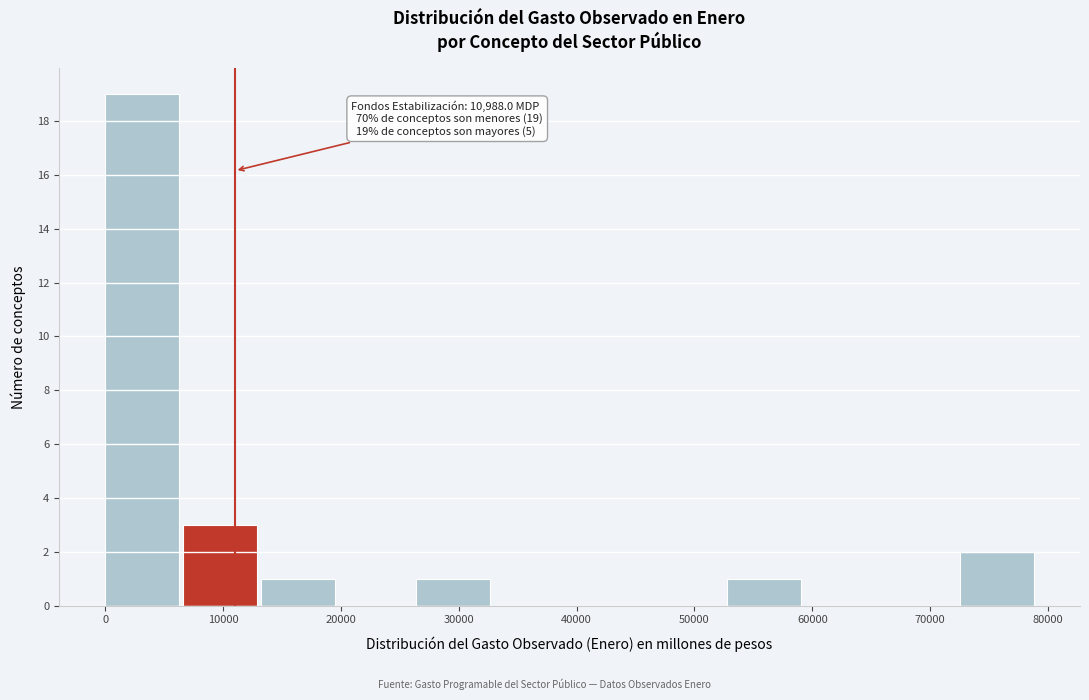

Over which range of the x-axis is the bar tallest?

0 to 7000